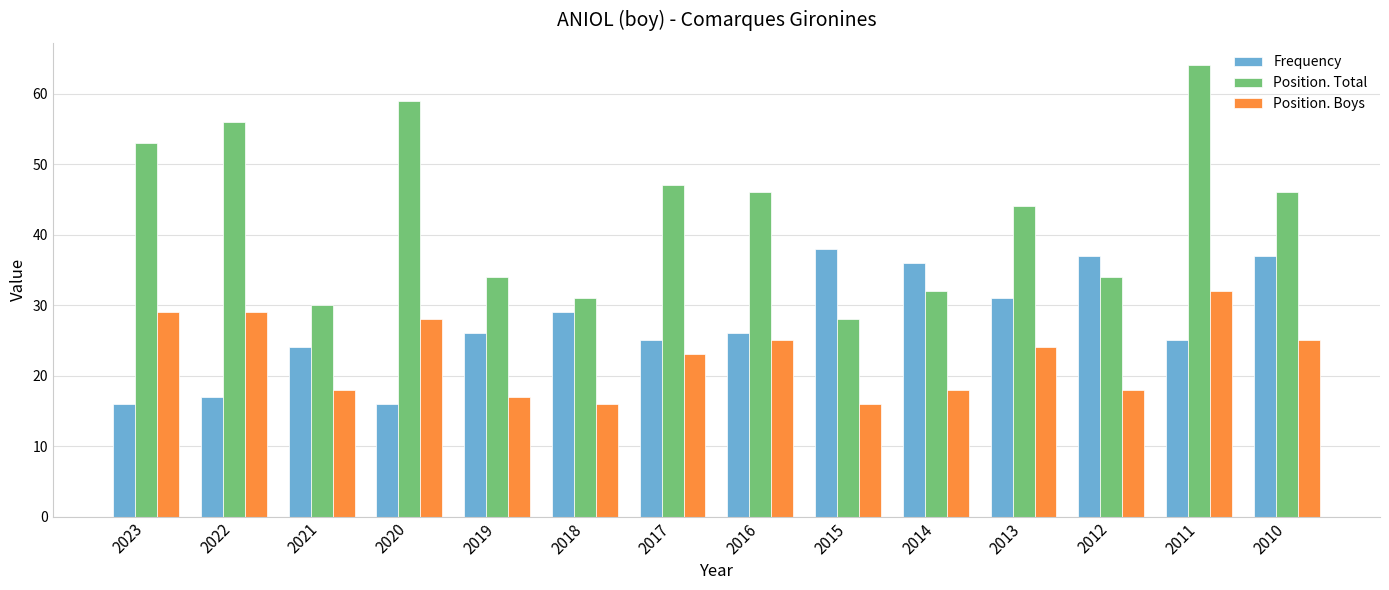

What is the smallest value displayed?

16